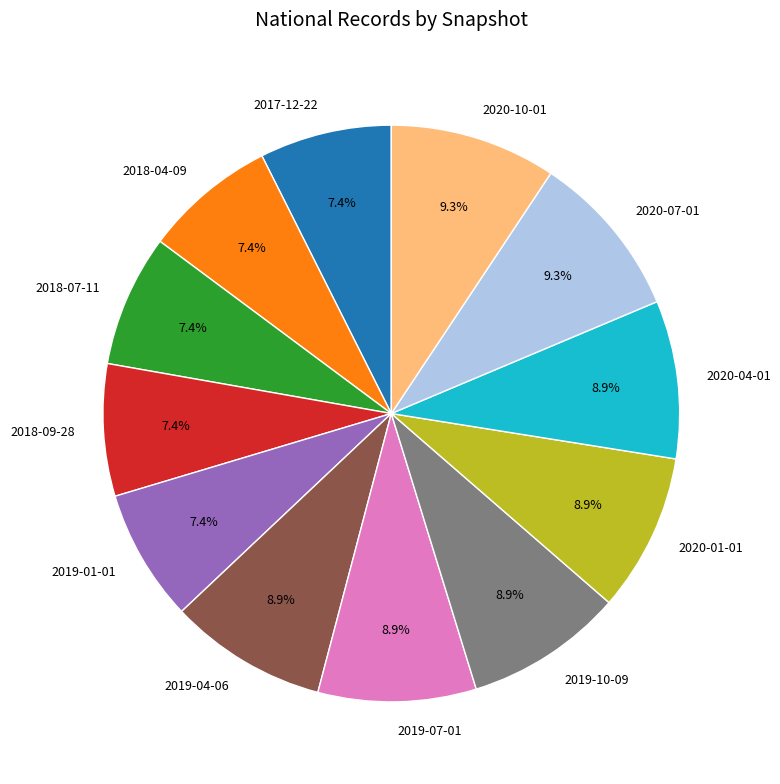

To the nearest percent, what portion does 2020-07-01 represent?

9%